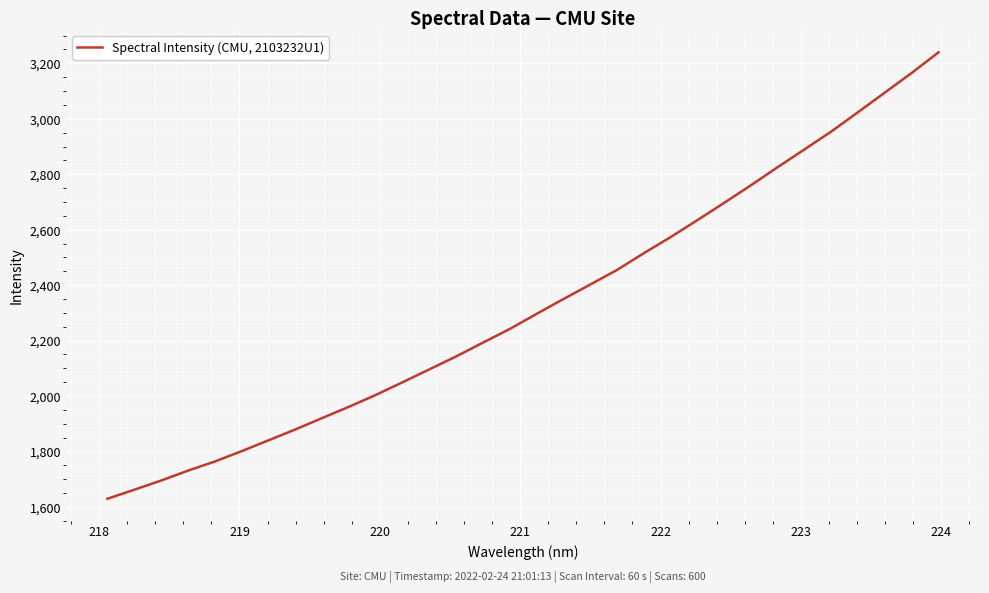

Reading left to right, what are all the values shown in this chart?

1629.7	1662.3	1695.4	1731.1	1764.1	1801.4	1840.3	1879.6	1920.7	1961.5	2004.0	2049.9	2096.5	2143.1	2193.0	2242.2	2296.6	2350.0	2402.3	2455.0	2515.3	2573.5	2634.7	2697.1	2760.5	2826.0	2890.0	2954.4	3024.3	3094.9	3165.5	3239.6